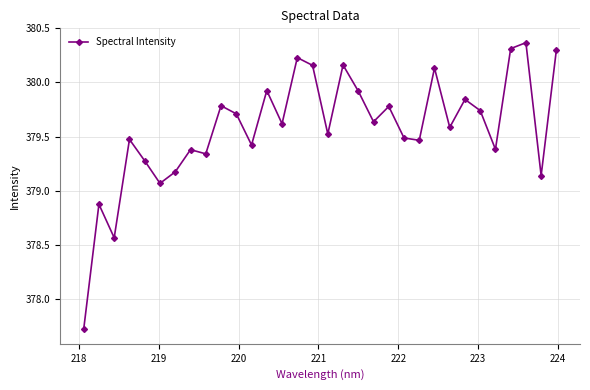

What is the minimum value shown in the chart?

377.7